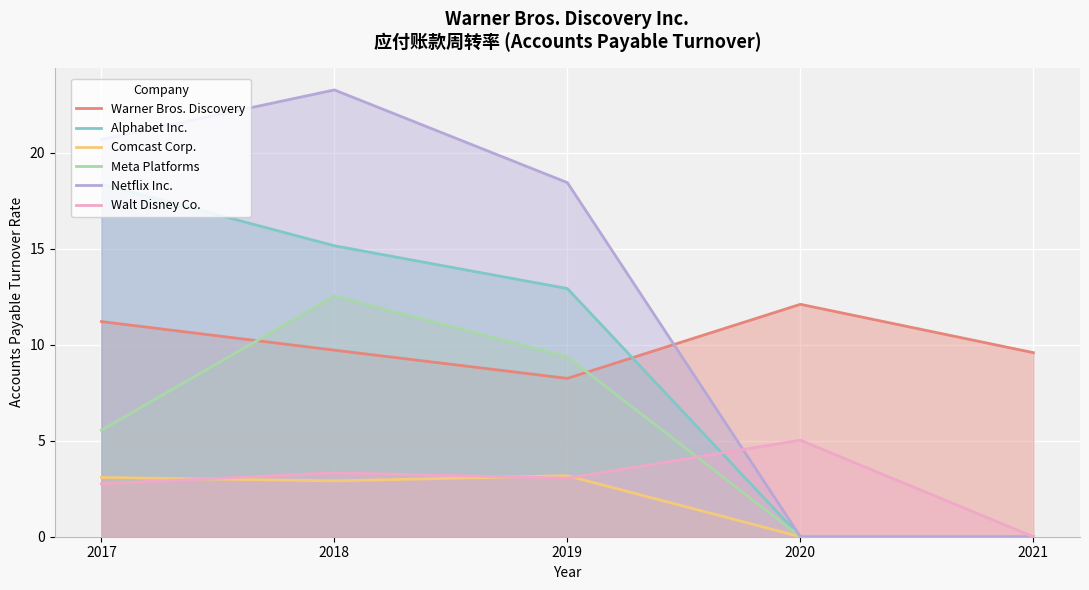

At which label does Comcast Corp. first exceed 2?

2017